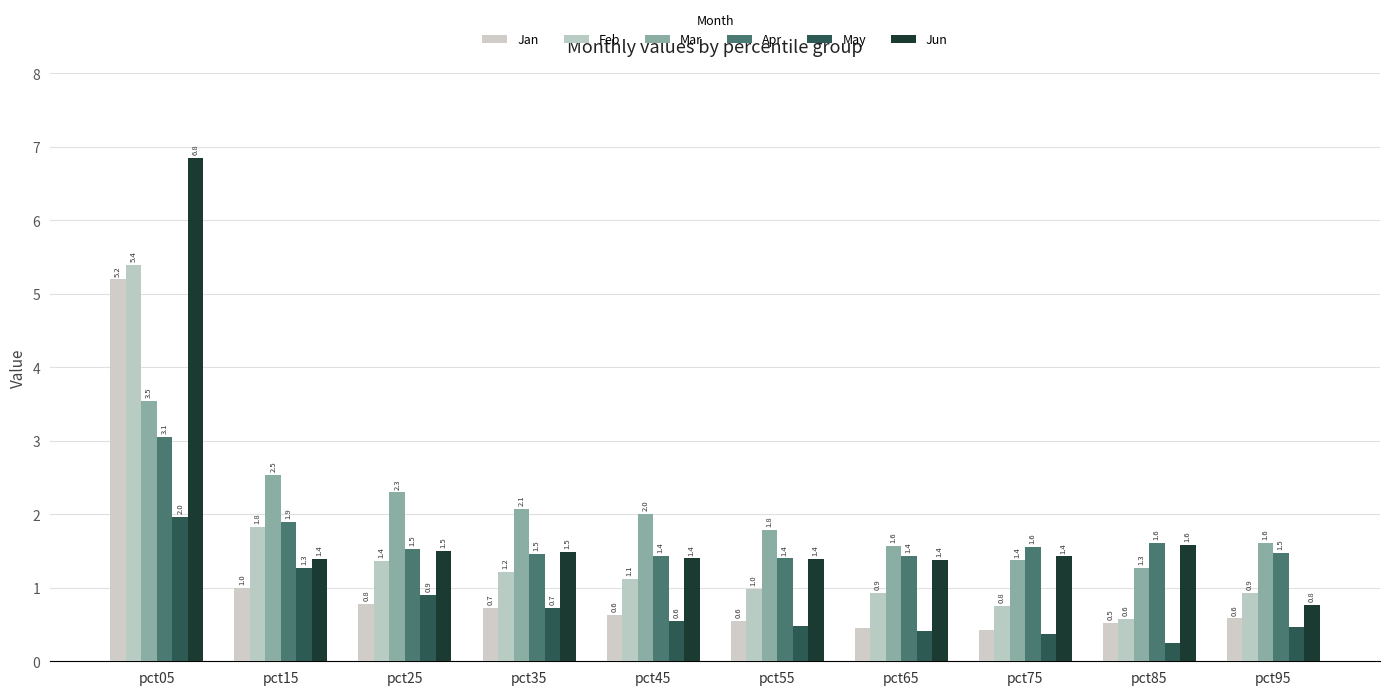

Reading left to right, extract all data points from this chart.

Jan: 5.2	1.0	0.8	0.7	0.6	0.6	0.5	0.4	0.5	0.6
Feb: 5.4	1.8	1.4	1.2	1.1	1.0	0.9	0.8	0.6	0.9
Mar: 3.5	2.5	2.3	2.1	2.0	1.8	1.6	1.4	1.3	1.6
Apr: 3.1	1.9	1.5	1.5	1.4	1.4	1.4	1.6	1.6	1.5
May: 2.0	1.3	0.9	0.7	0.6	0.5	0.4	0.4	0.3	0.5
Jun: 6.8	1.4	1.5	1.5	1.4	1.4	1.4	1.4	1.6	0.8